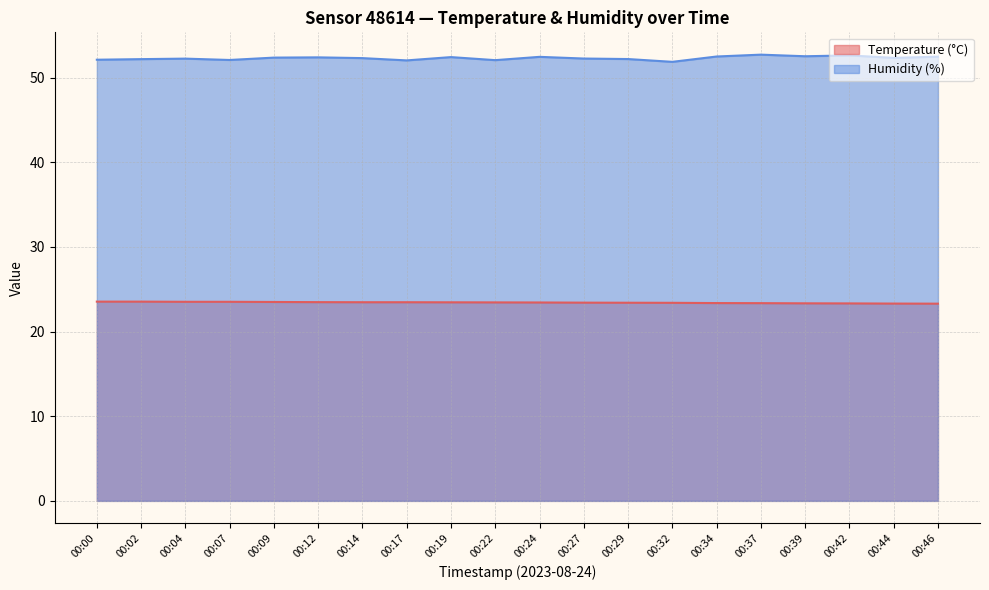

At which label does Humidity (%) reach its minimum?

00:32